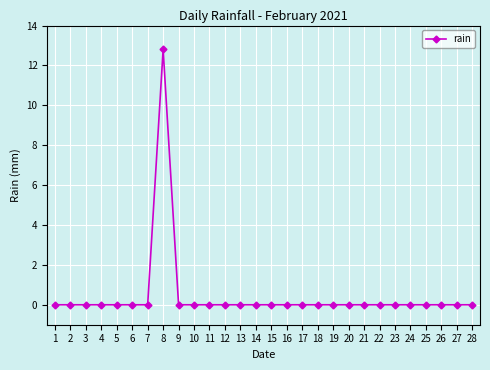

True or false: there are more than 0 points higher than both neighbors.

True